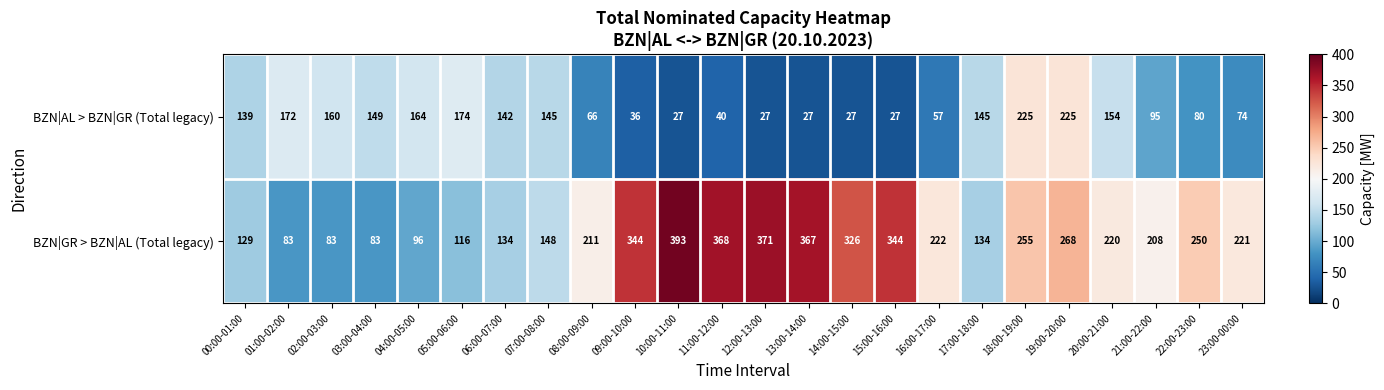

The value of BZN|AL > BZN|GR (Total legacy) at 02:00-03:00 is 53. True or false?

False